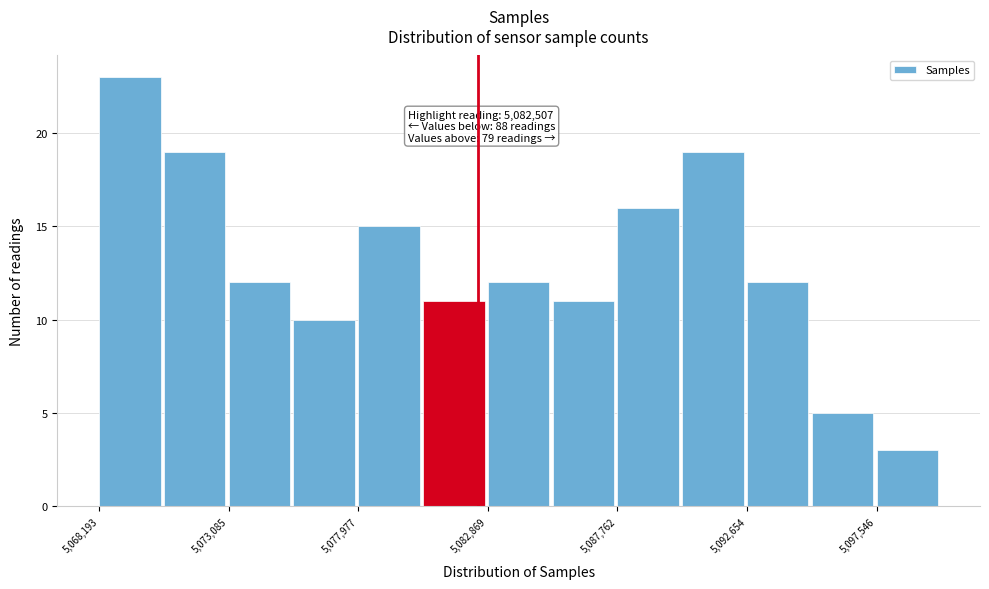

Which range on the x-axis has the tallest bar?

5068000 to 5070500